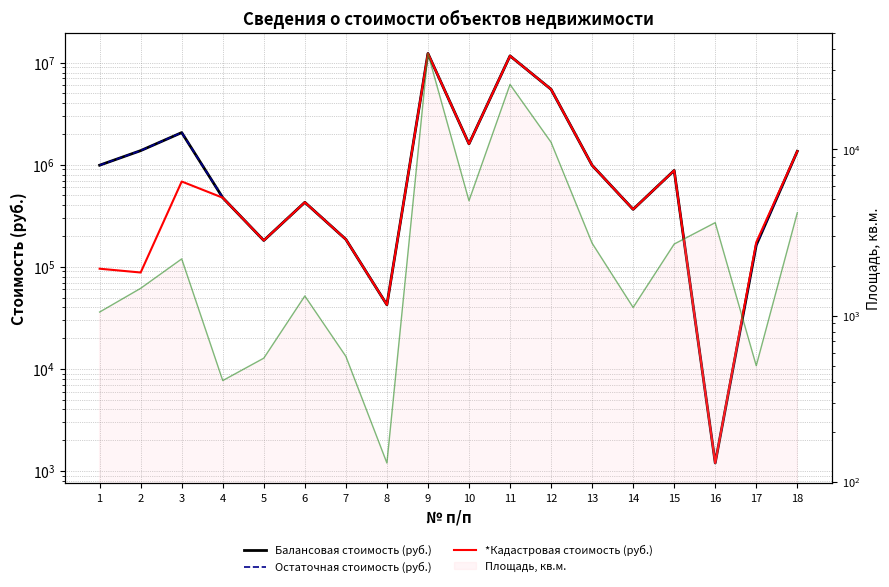

Which category has the lowest value across all series?

8